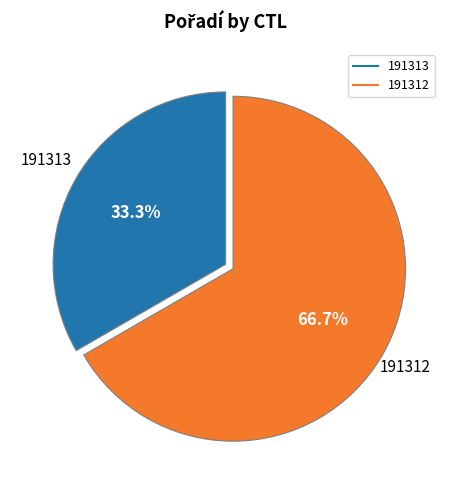

Rank the categories by value from lowest to highest.

191313, 191312